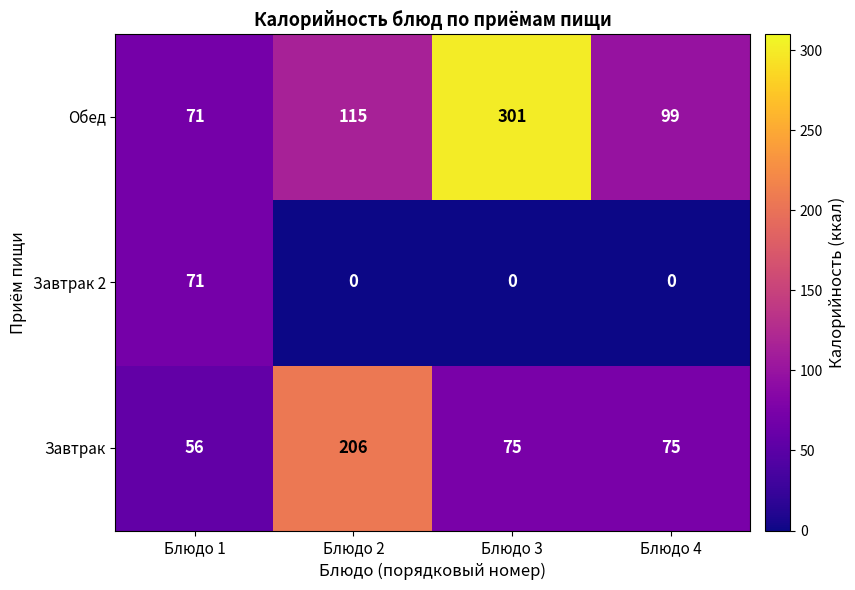

At Блюдо 4, list the series in order from largest to smallest.

Обед, Завтрак, Завтрак 2